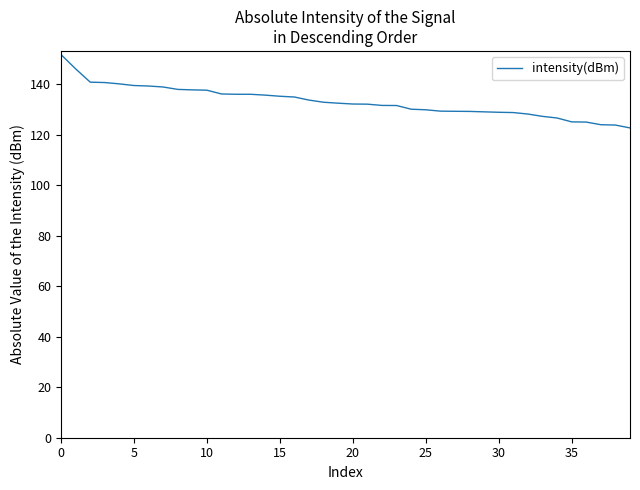

How many lines are shown in the chart?

1